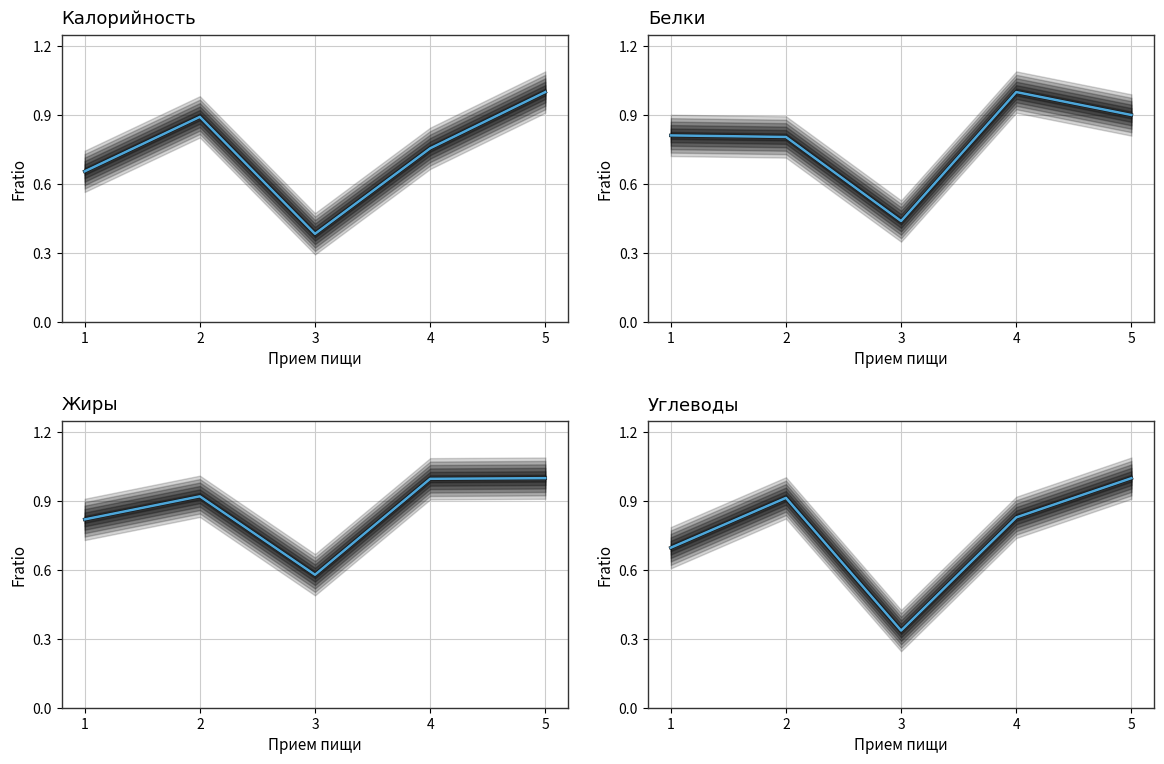

Rank the series by their maximum value, from lowest to highest.

Калорийность, Белки, Жиры, Углеводы